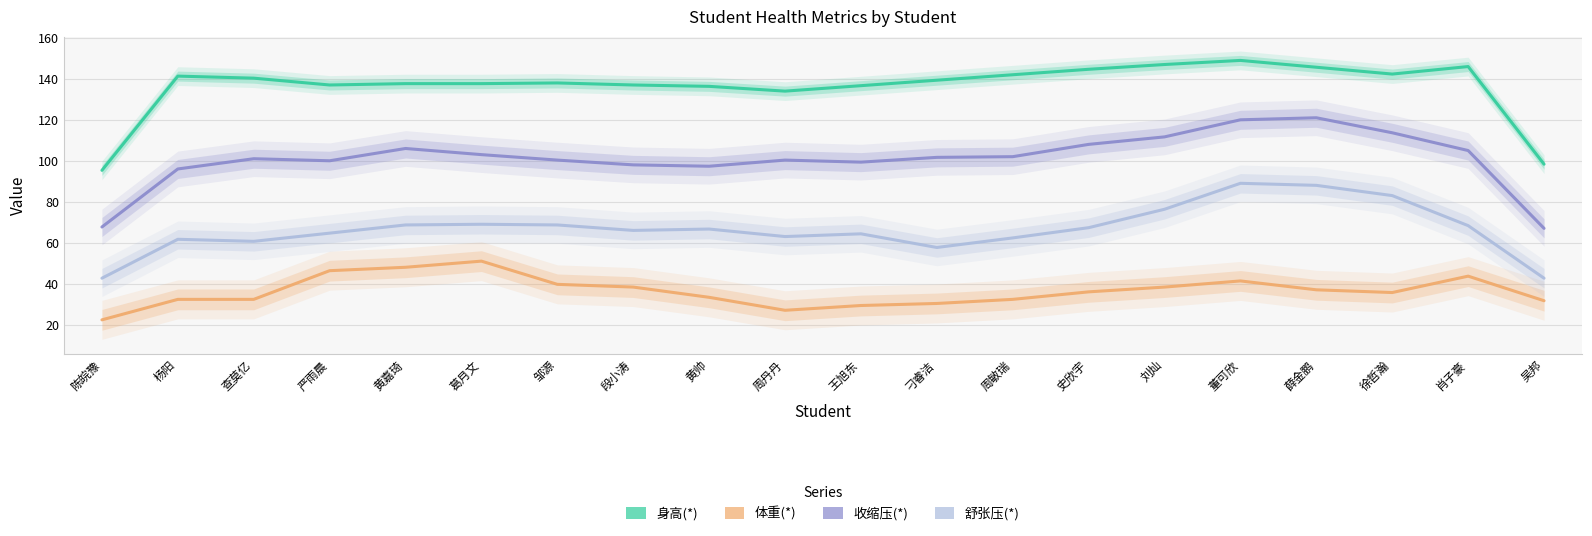

What is the difference between the highest and lowest values at 周敏瑞?

109.7